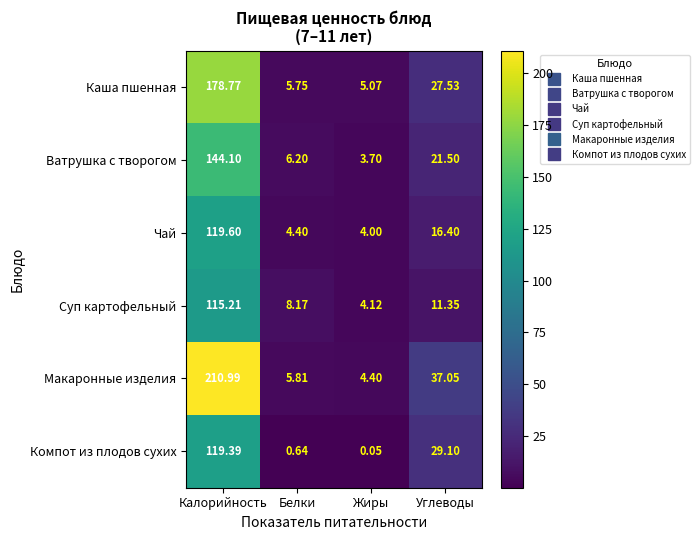

Which category has the lowest value in the Компот из плодов сухих series?

Жиры